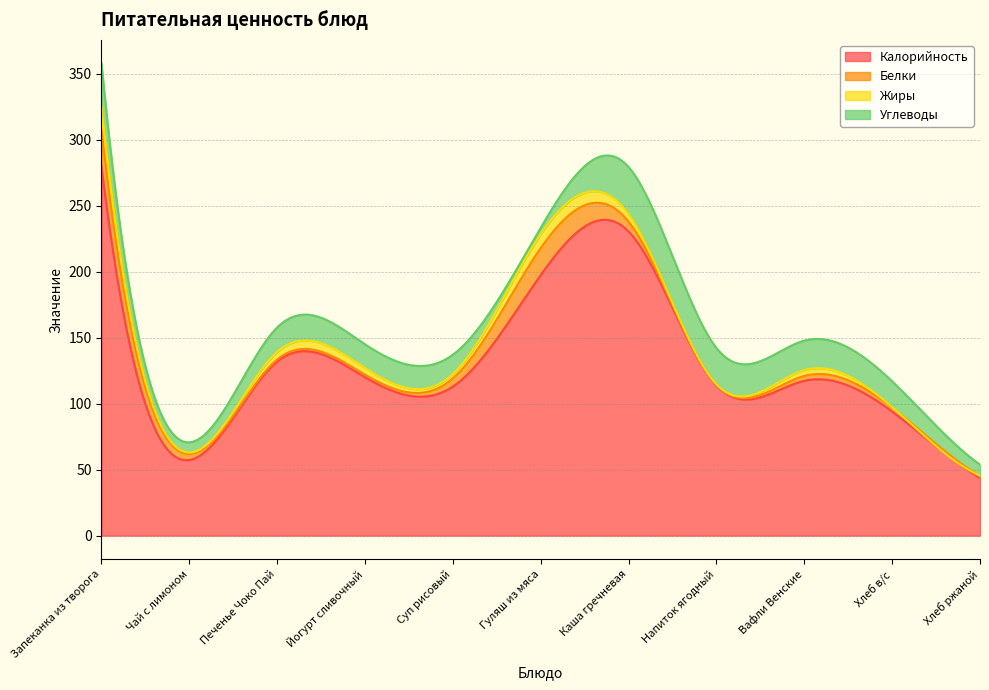

Is the value of Калорийность at Хлеб в/с greater than the value of Углеводы at Хлеб ржаной?

Yes